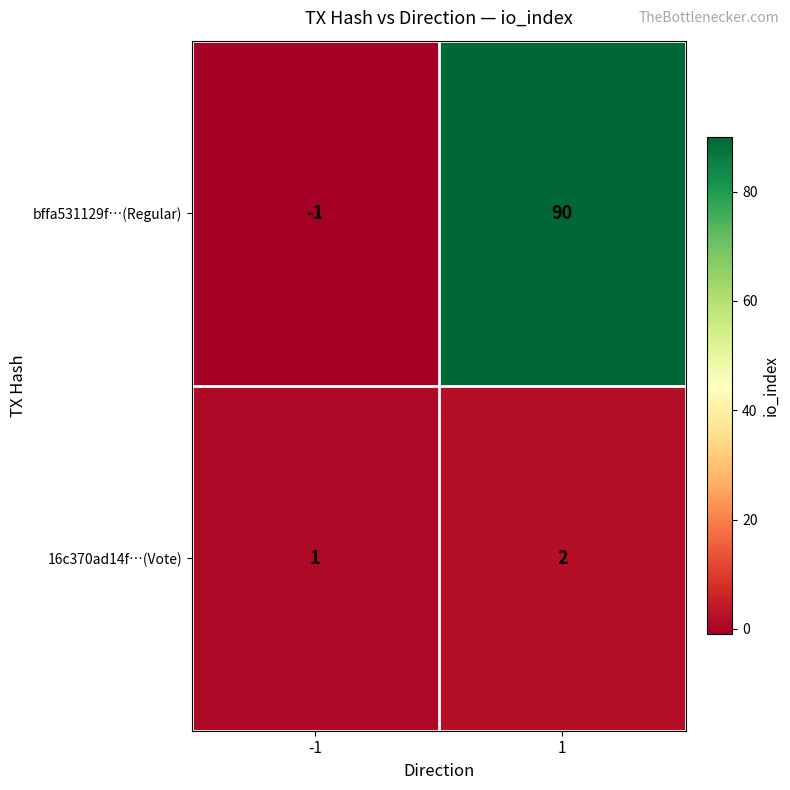

Rank the series at -1 from highest to lowest value.

16c370ad14f…(Vote), bffa531129f…(Regular)